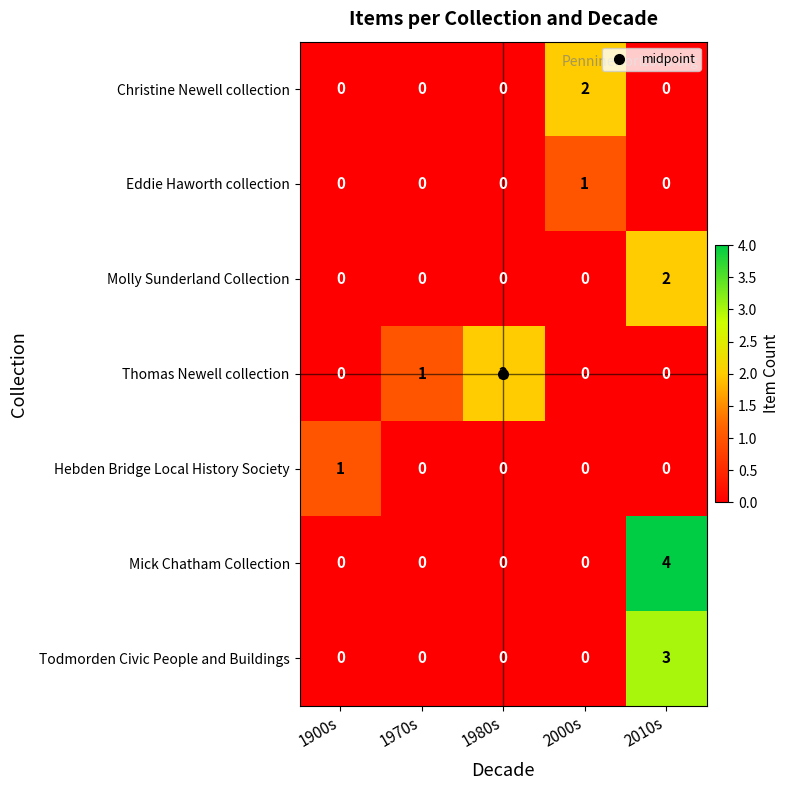

At which category does the chart reach its peak across all series?

2010s